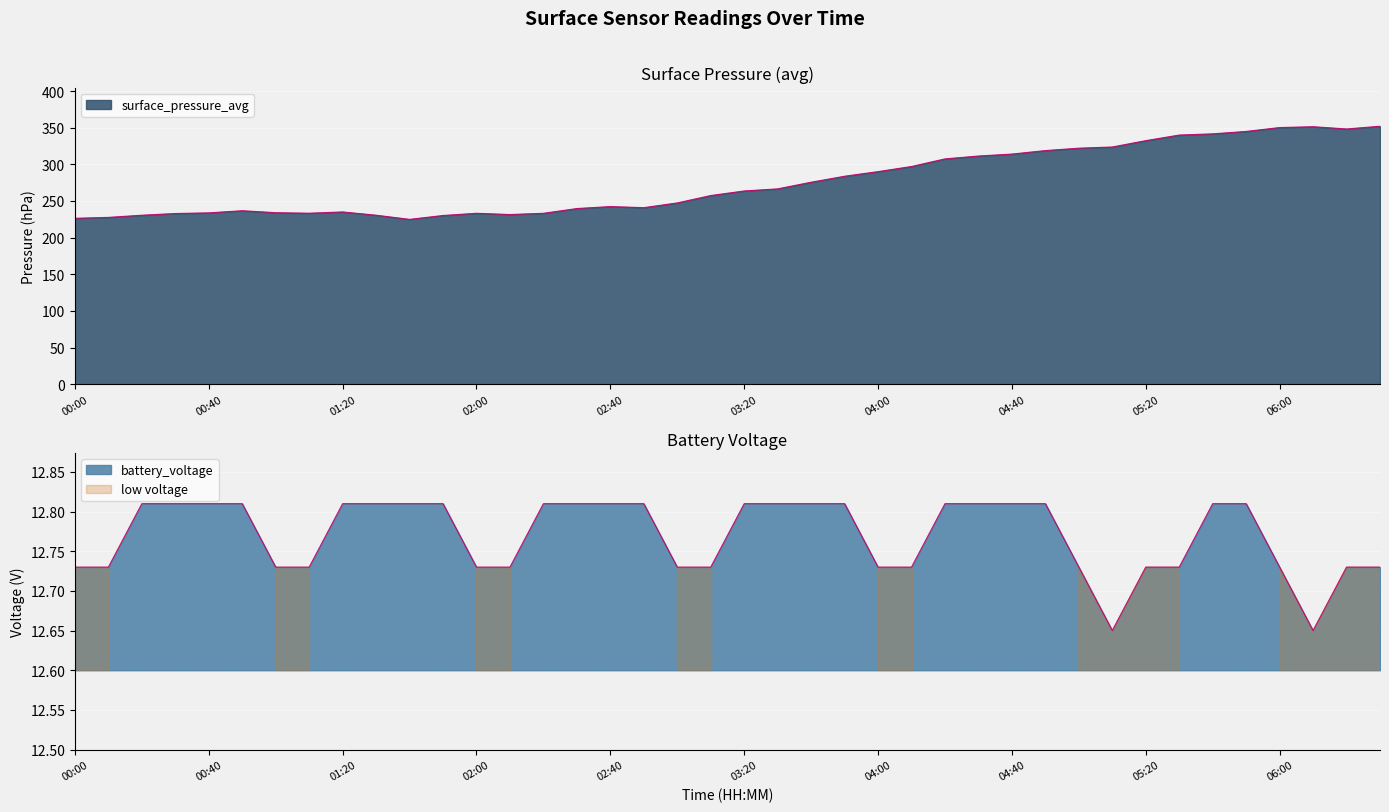

Which category has the highest value across all series?

06:30